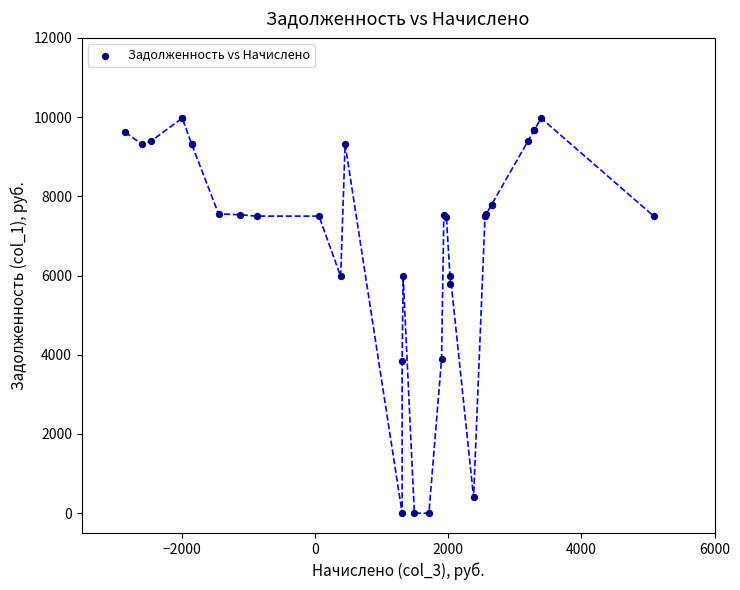

What Y value in the scatter plot is closest to 4986?

5787.4